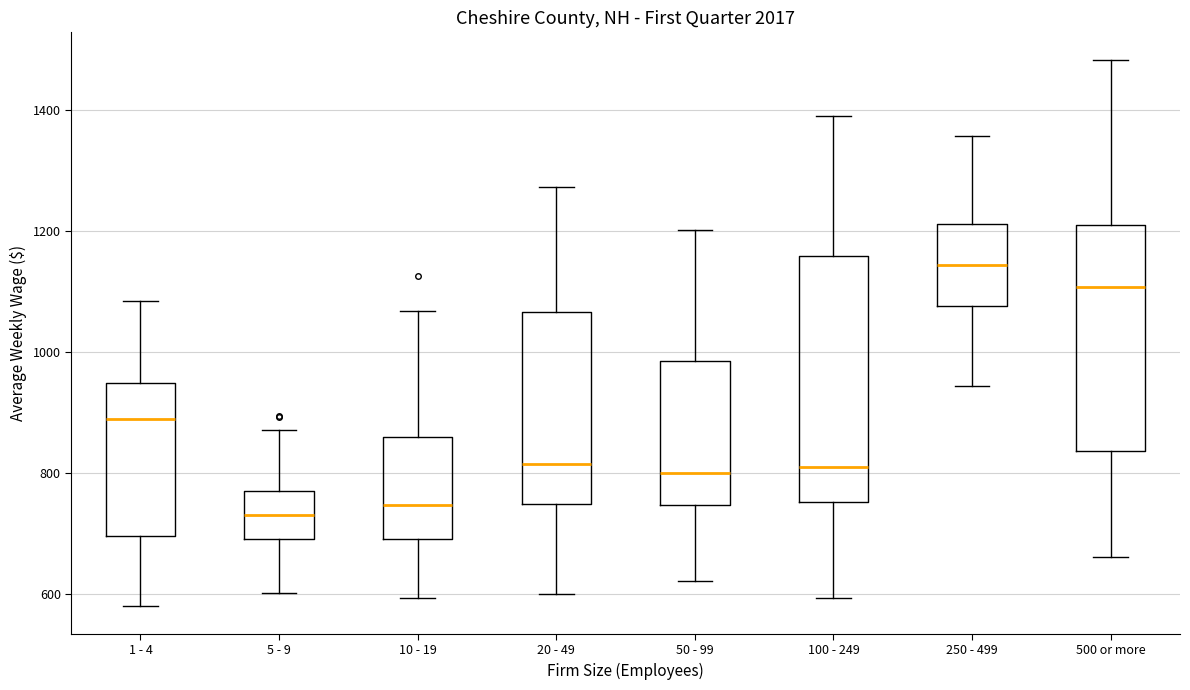

Reading left to right, transcribe this box plot: for each box, give where its median line is, the range the box spans, and where its two whiskers end, as read against the y-axis. The values are not printed on the chart, so give them approximately, as read against the axis.

1 - 4: median 880, box 700 to 940, whiskers 580 to 1080
5 - 9: median 740, box 680 to 760, whiskers 600 to 880
10 - 19: median 740, box 700 to 860, whiskers 600 to 1060
20 - 49: median 820, box 740 to 1060, whiskers 600 to 1280
50 - 99: median 800, box 740 to 980, whiskers 620 to 1200
100 - 249: median 800, box 760 to 1160, whiskers 600 to 1400
250 - 499: median 1140, box 1080 to 1220, whiskers 940 to 1360
500 or more: median 1100, box 840 to 1220, whiskers 660 to 1480